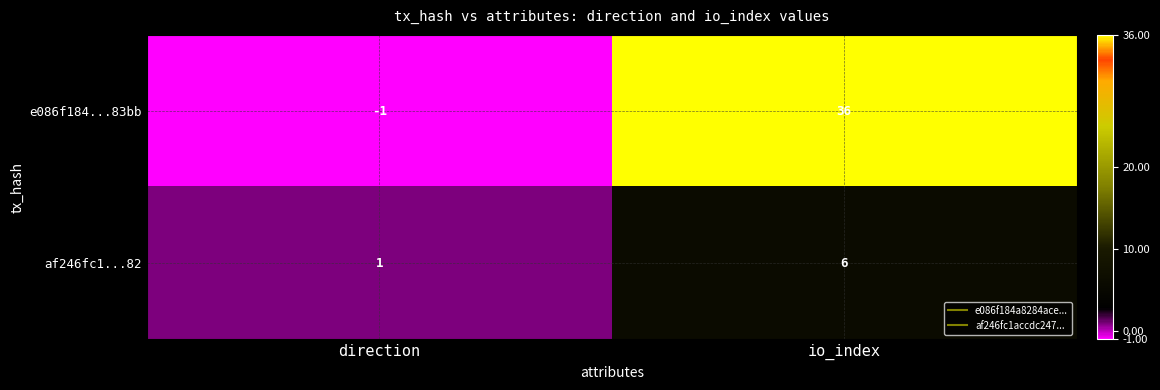

How many values in e086f184...83bb are above zero?

1